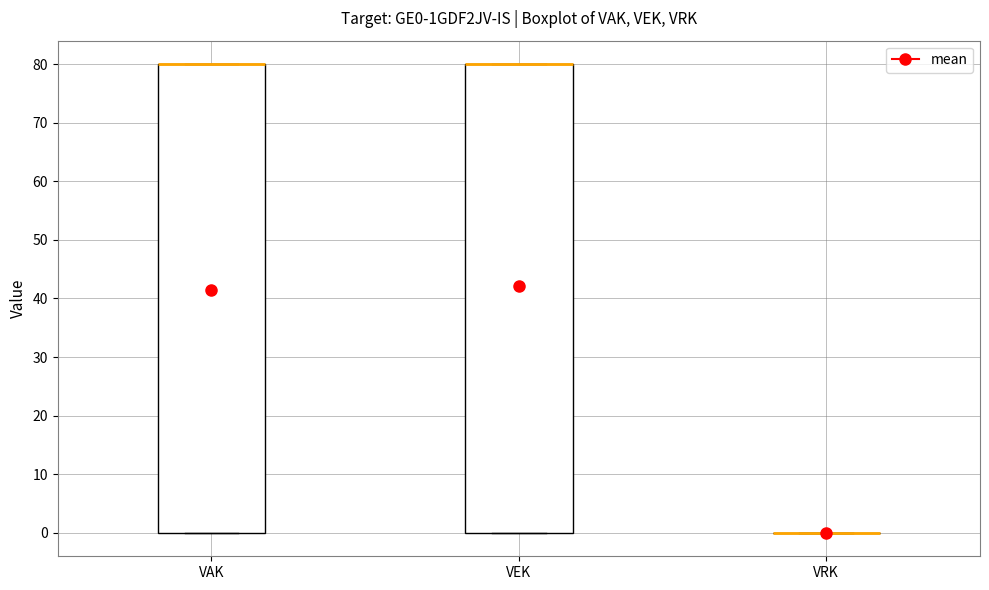

Reading left to right, transcribe this box plot: for each box, give where its median line is, the range the box spans, and where its two whiskers end, as read against the y-axis. The values are not printed on the chart, so give them approximately, as read against the axis.

VAK: median 80 (drawn on the box's upper edge), box 0 to 80, whiskers 0 to 80
VEK: median 80 (drawn on the box's upper edge), box 0 to 80, whiskers 0 to 80
VRK: box collapsed to a line at 0, whiskers 0 to 0